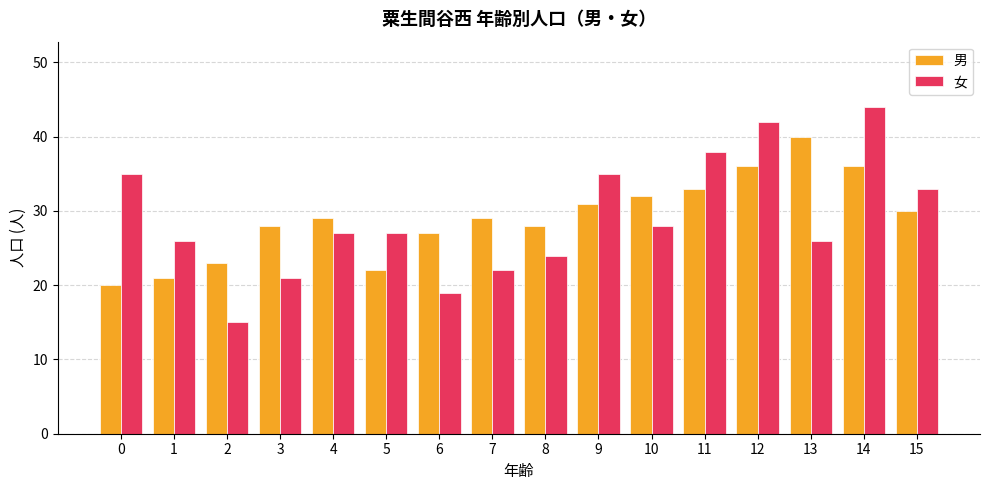

How many bars are there in each group?

2